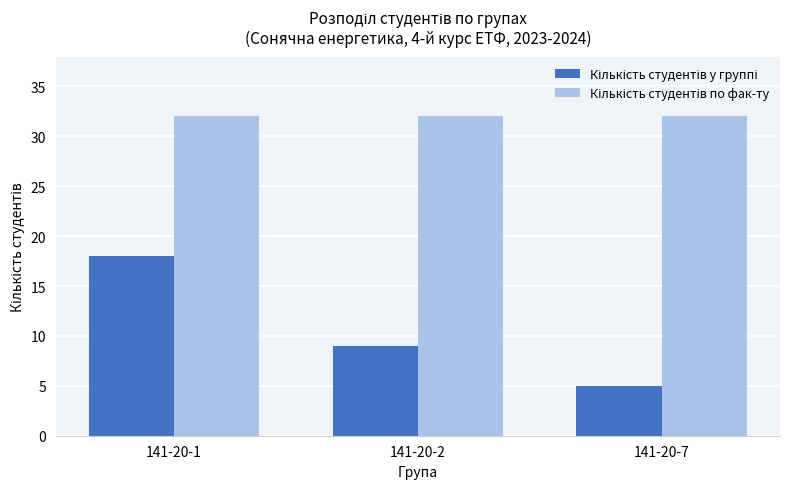

At which category is the sum across all series the highest?

141-20-1